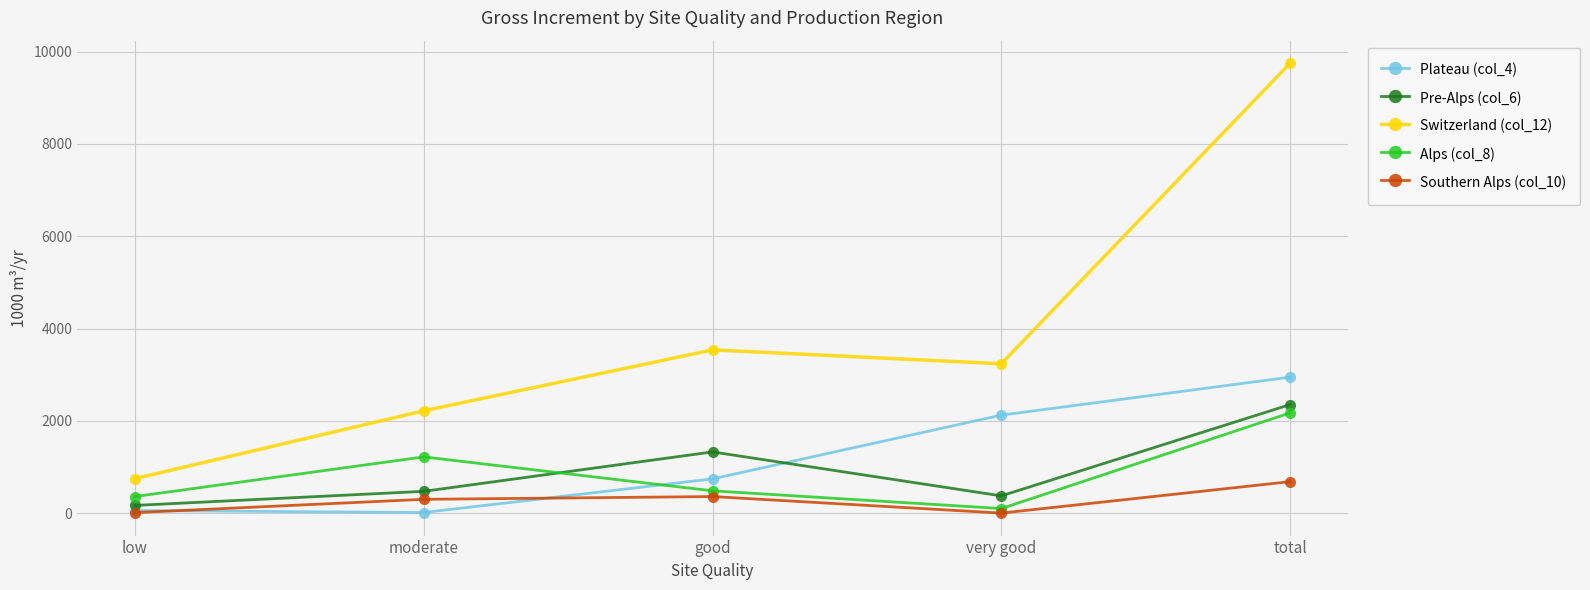

True or false: Alps (col_8) and Southern Alps (col_10) cross at least once.

False